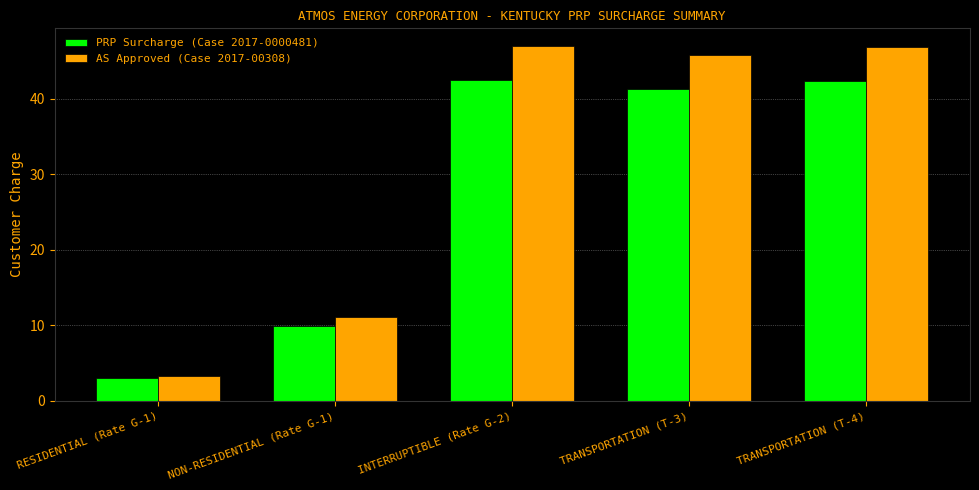

The AS Approved (Case 2017-00308) series shows 11.0 at NON-RESIDENTIAL (Rate G-1). True or false?

True